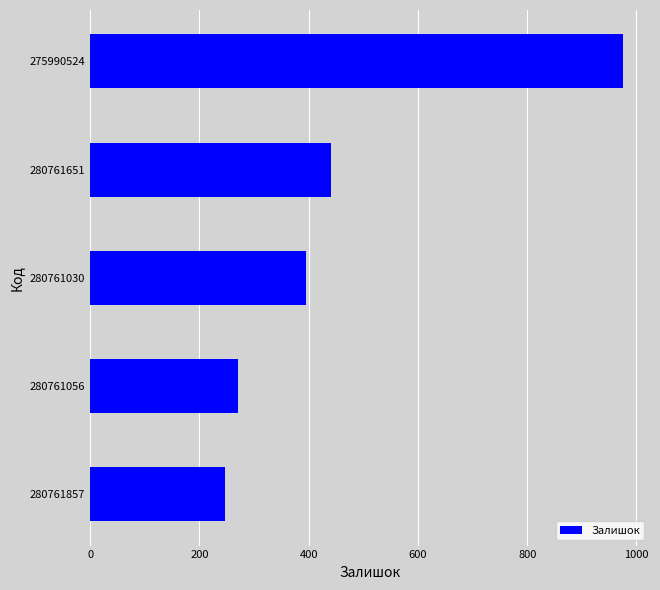

Which has a higher value, 280761651 or 275990524?

275990524